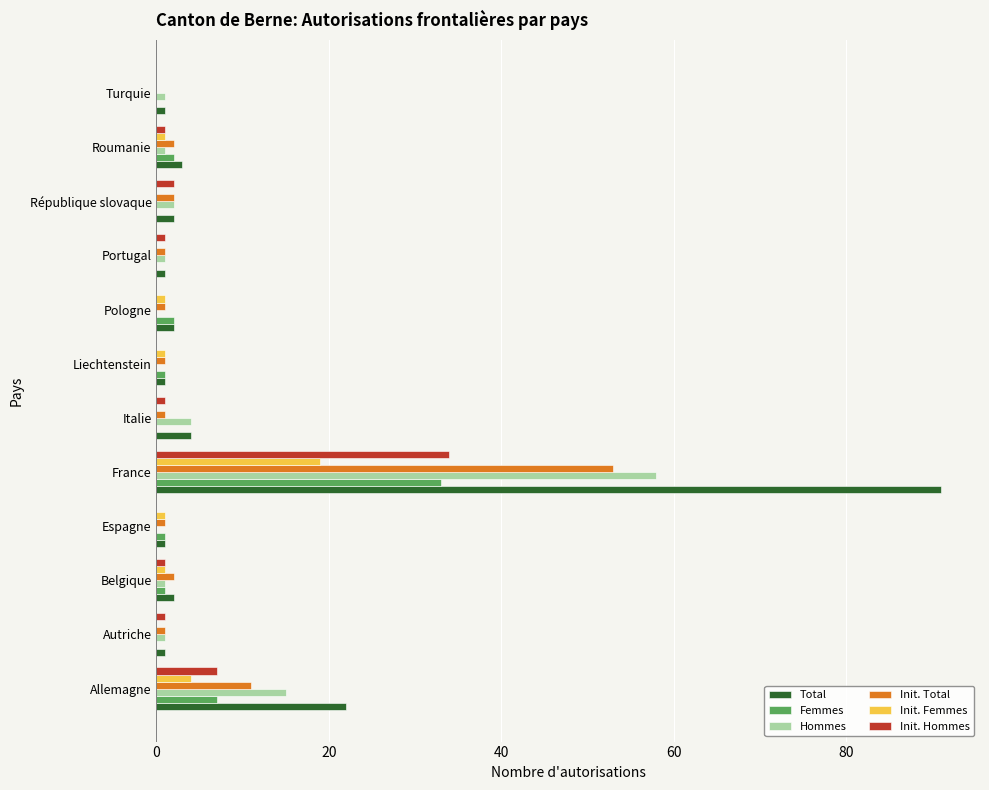

Which series changed the most between Allemagne and Italie?

Total